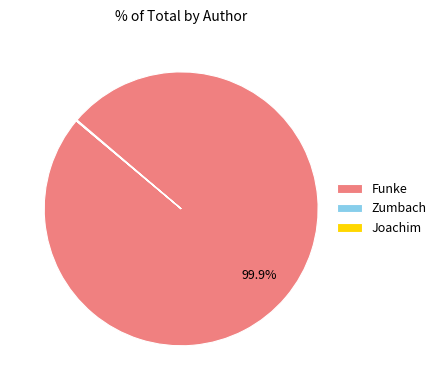

Is there any slice that represents more than half of the pie?

Yes